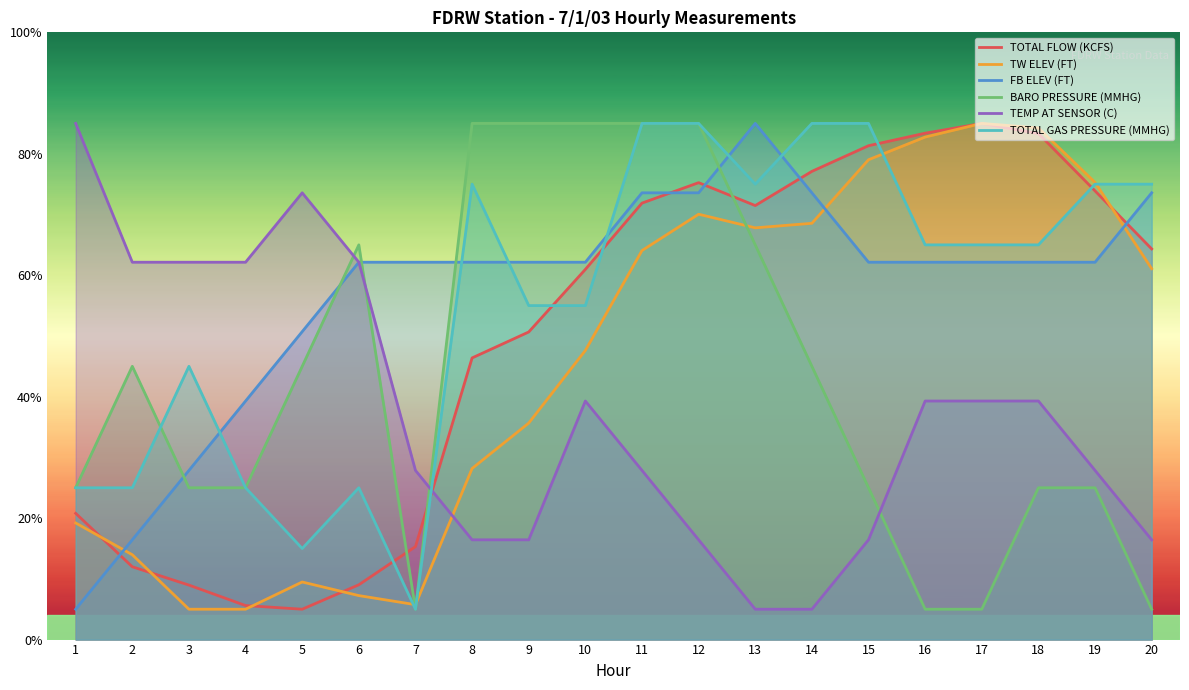

Where is the first local maximum for TOTAL GAS PRESSURE (MMHG)?

3